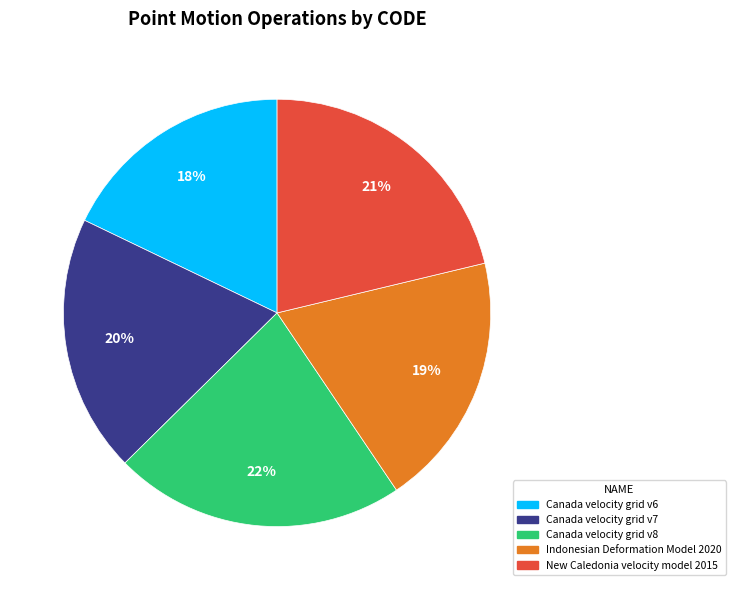

Does any single category account for the majority?

No